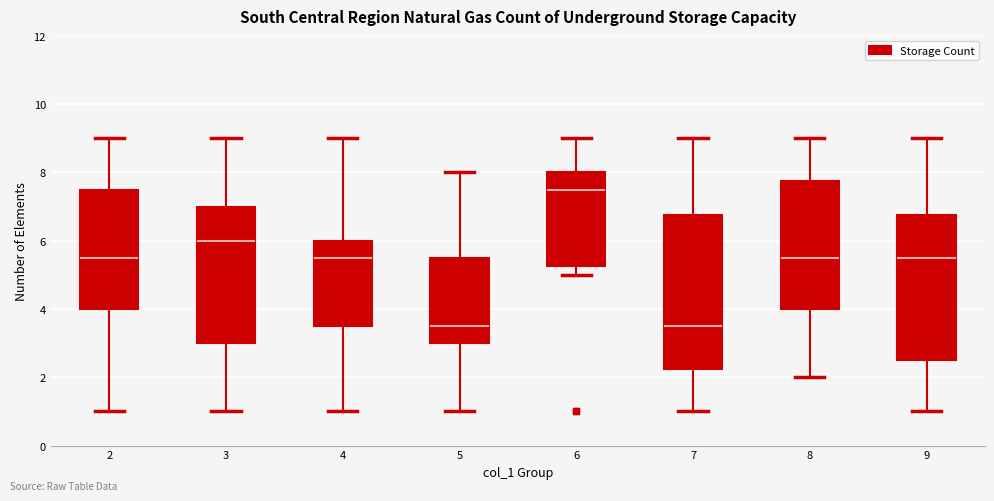

Where does the median line of the box at x = 7 sit on the y-axis? The values are not printed on the chart, so give them approximately, as read against the axis.

3.6